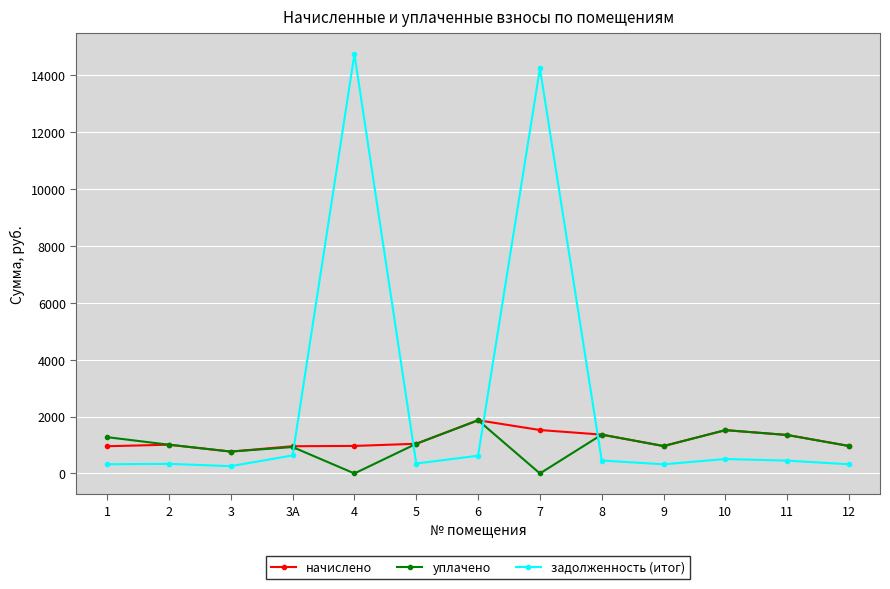

Which series has the widest spread of values?

задолженность (итог)